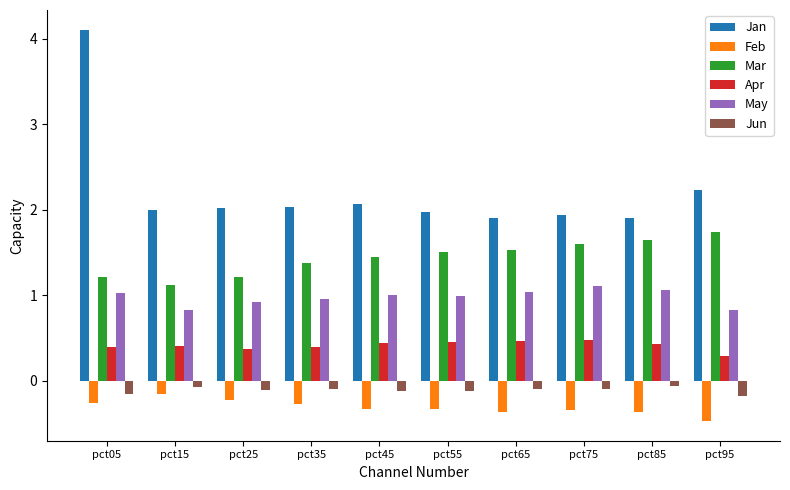

List the series in order of their peak value, lowest first.

Feb, Jun, Apr, May, Mar, Jan